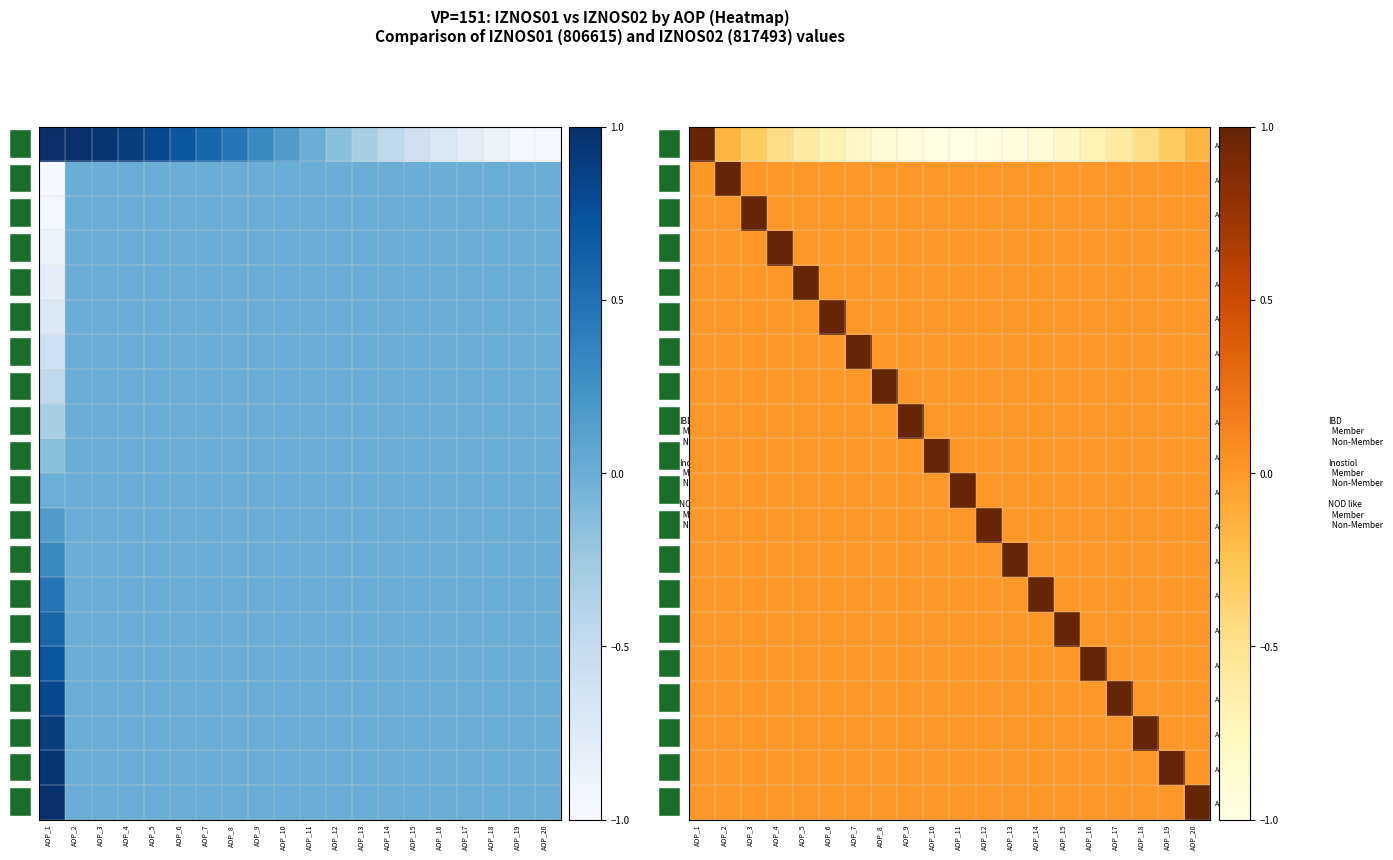

At how many categories does at least one series exceed 0?

20